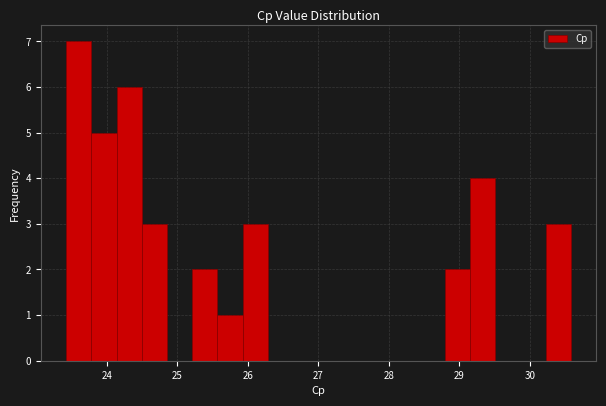

Around what value on the x-axis is the tallest bar? Give the approximate position of its centre, as read against the axis.

23.6